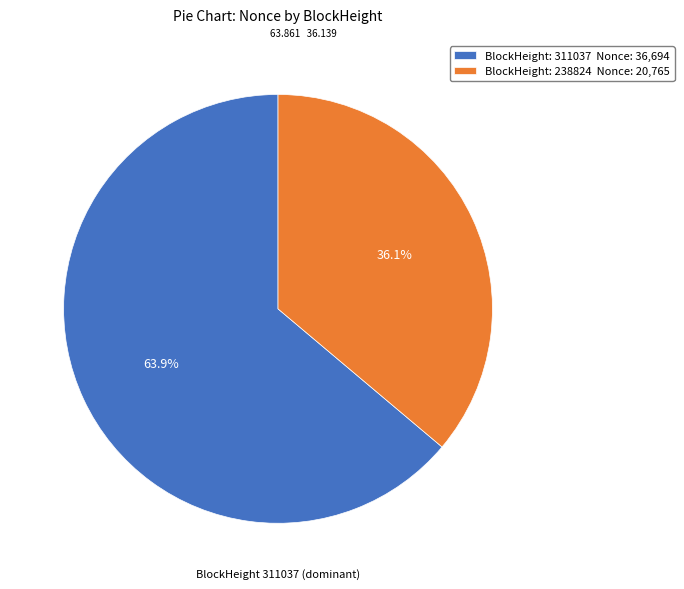

What portion of the pie excludes BlockHeight: 238824 Nonce: 20,765?

63.9%